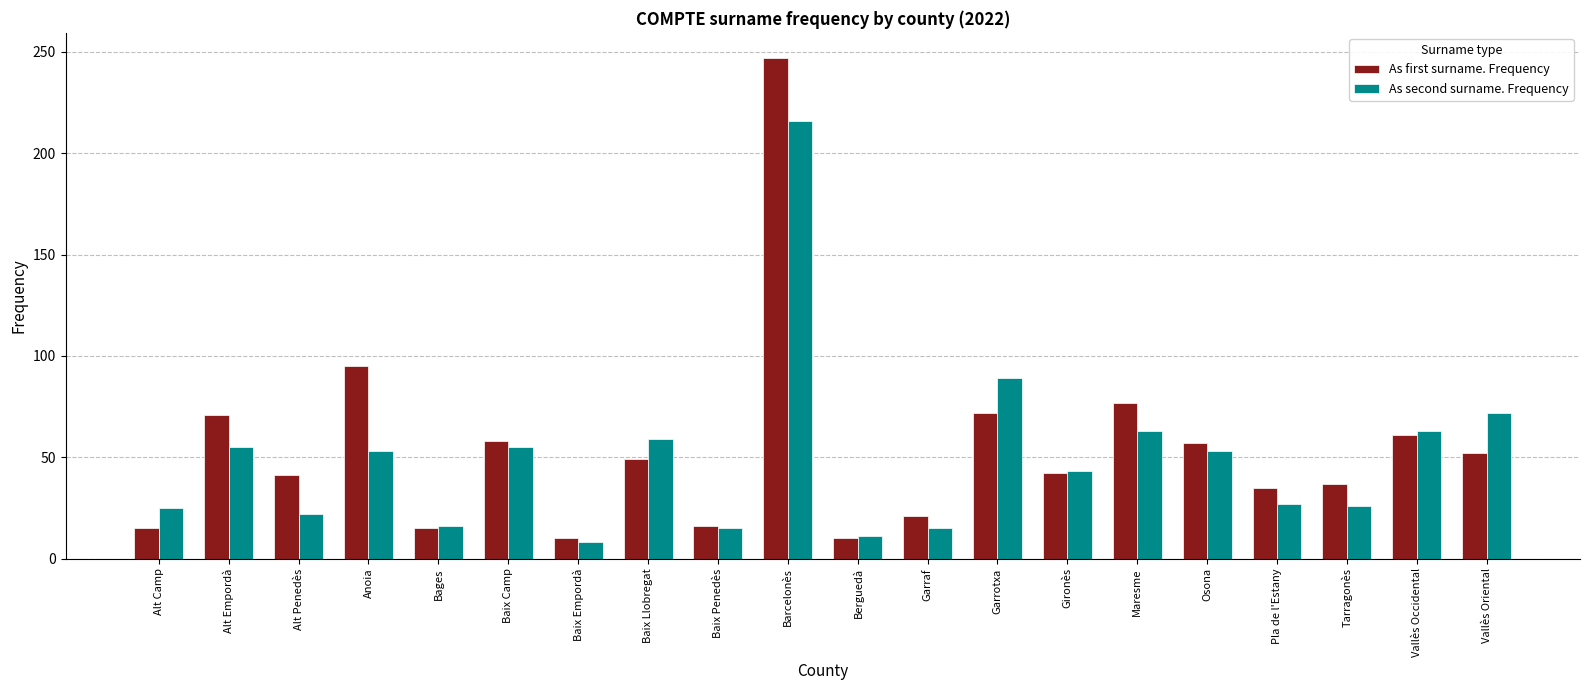

How many series are shown in this chart?

2